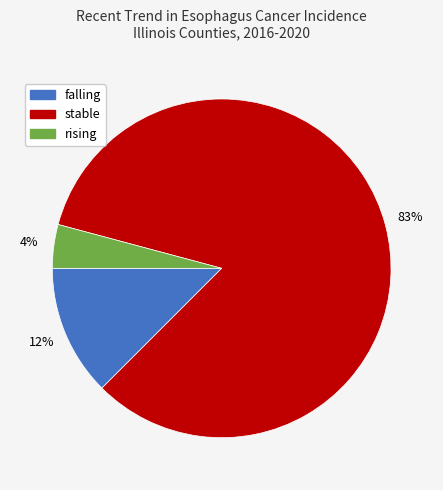

Combined, do falling and rising account for over 50%?

No